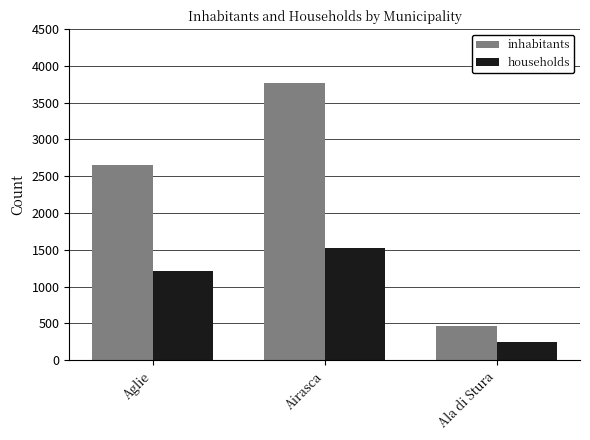

What is the difference between the maximum and minimum values in the households series?

1291